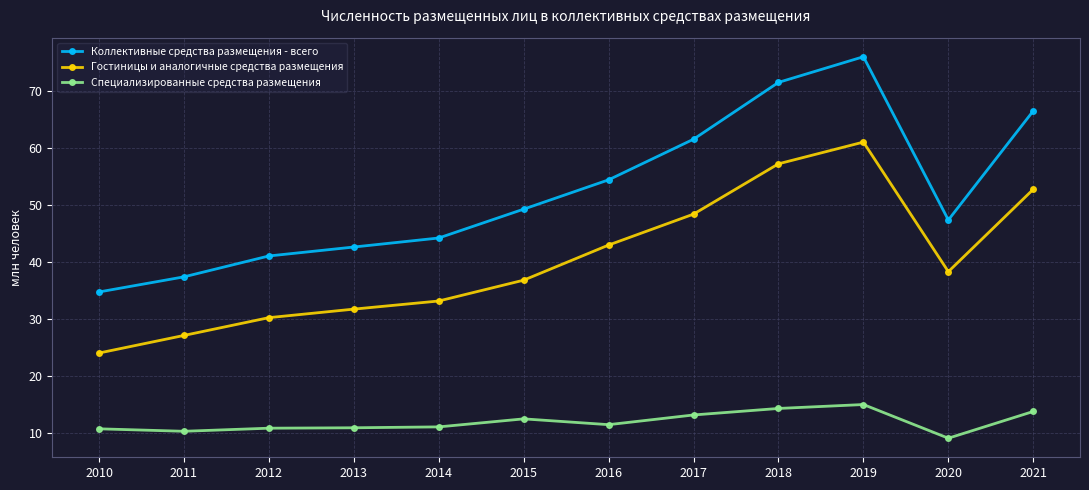

Which series has the widest spread of values?

Коллективные средства размещения - всего